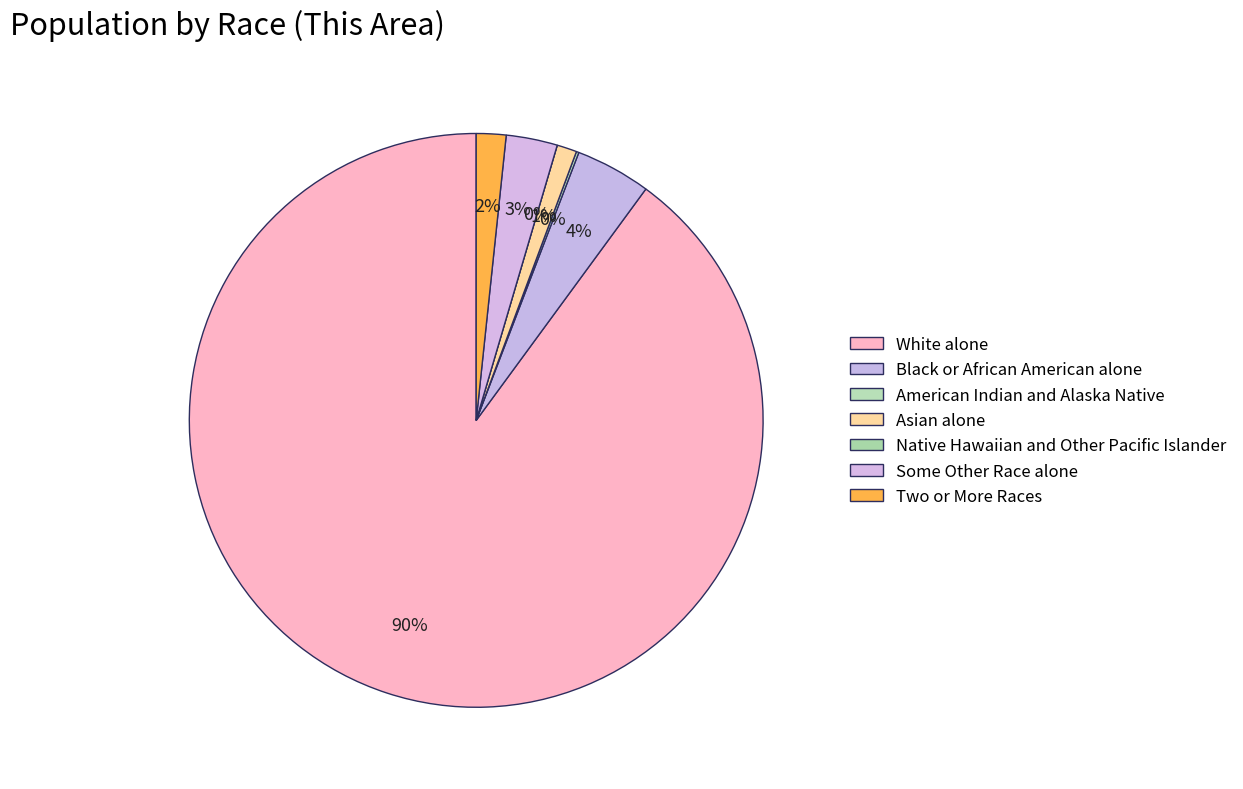

Does White alone represent more than half of the total?

Yes